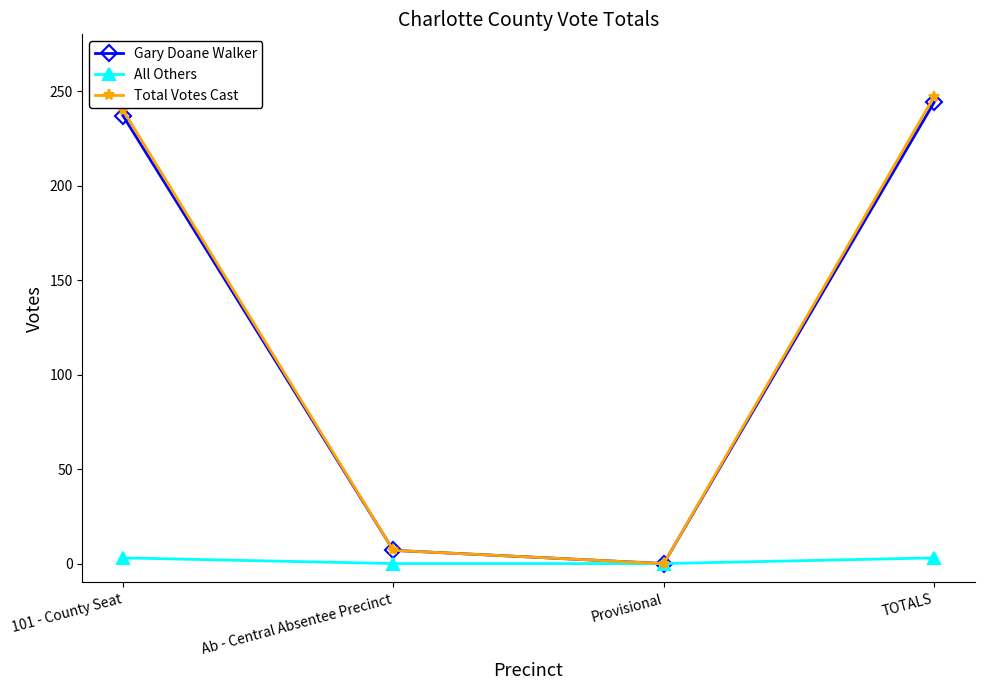

Between Provisional and TOTALS, which series saw the biggest shift?

Total Votes Cast